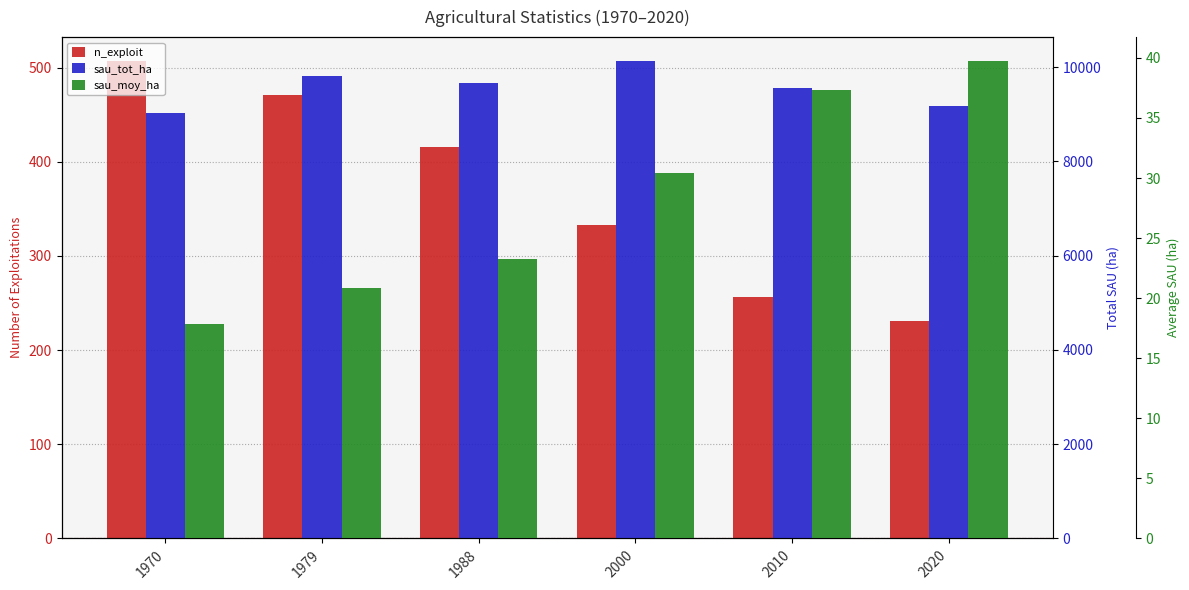

Reading right to left, list all the values displayed in this chart.

n_exploit: 231.0	256.0	333.0	416.0	471.0	507.0
sau_tot_ha: 9181.0	9565.1	10129.4	9665.9	9801.3	9029.2
sau_moy_ha: 39.7	37.4	30.4	23.2	20.8	17.8